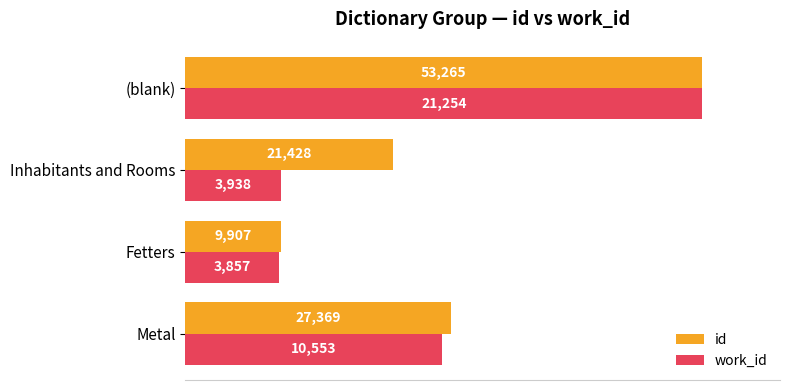

What are all the series names shown in the legend?

id, work_id